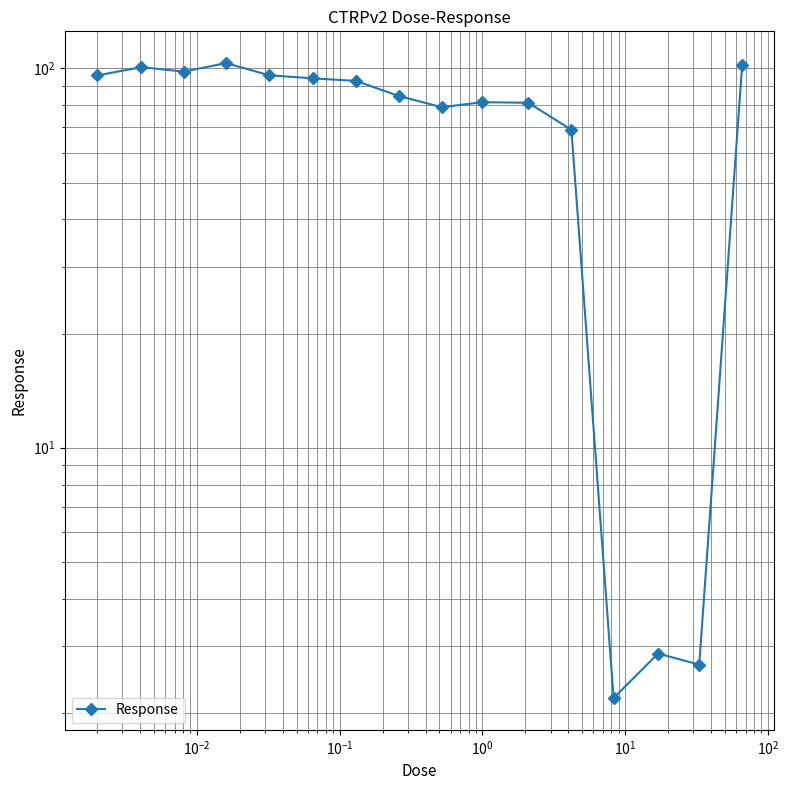

How many points are higher than both their immediate neighbors (excluding endpoints)?

4